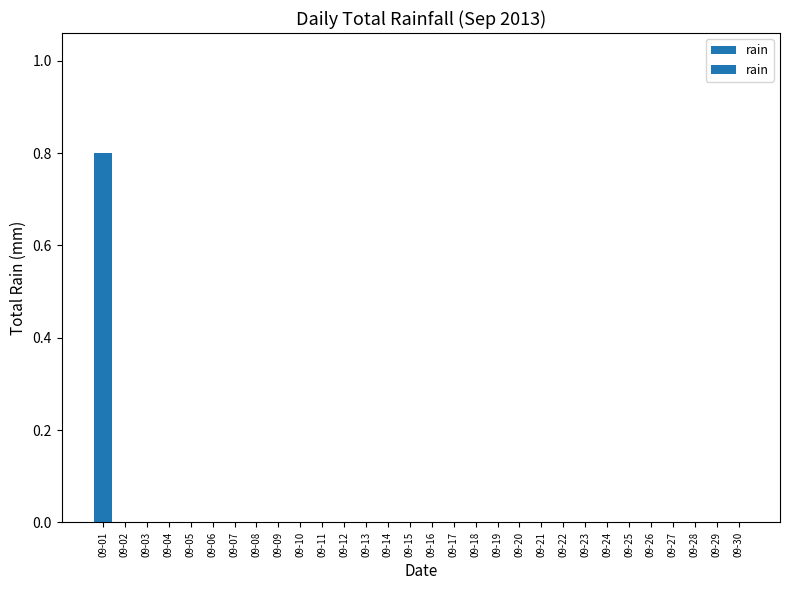

The chart shows a value of 0.0 at 09-24. True or false?

True